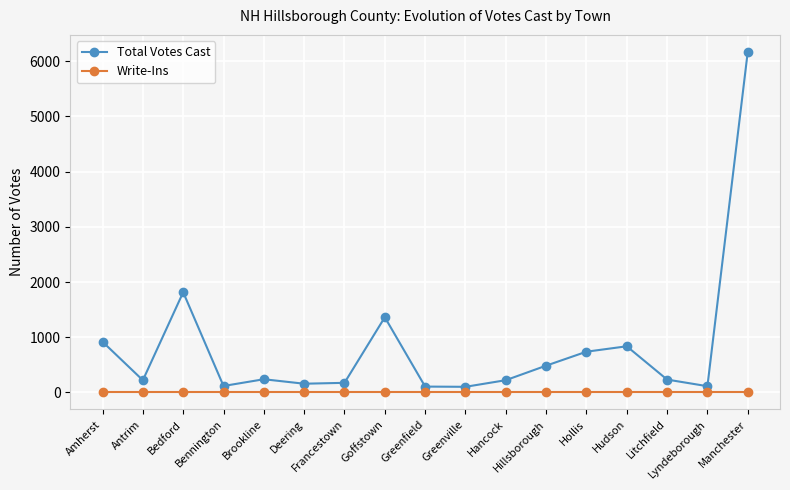

What is the label of the 17th point from the left?

Manchester